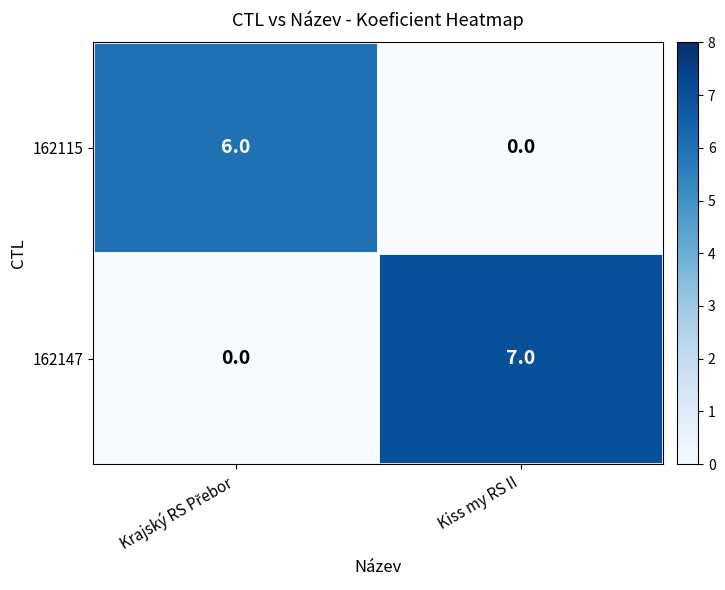

What is the average value of the 162147 series?

4